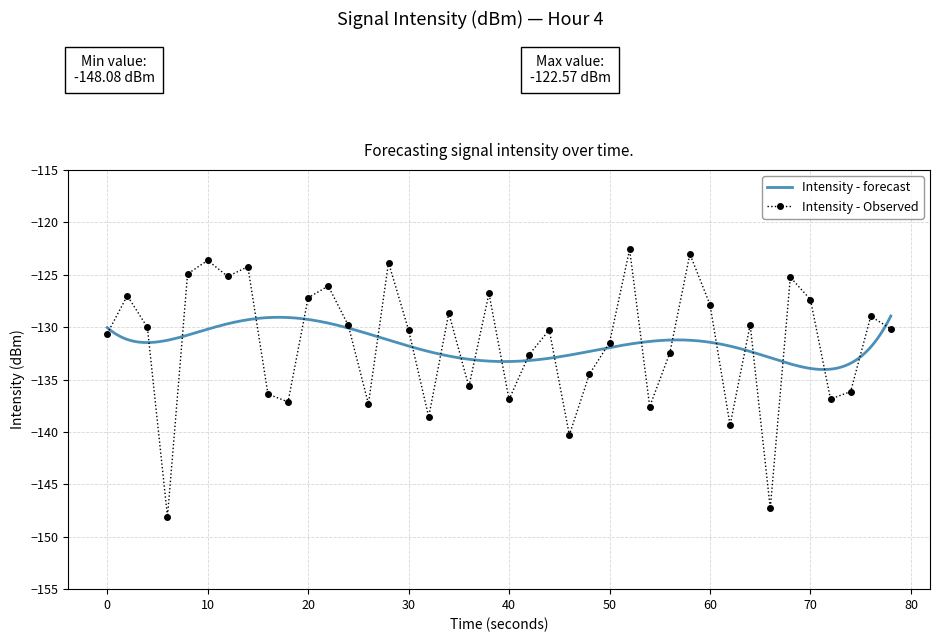

How many interior local valleys does the Intensity - Observed series have?

12